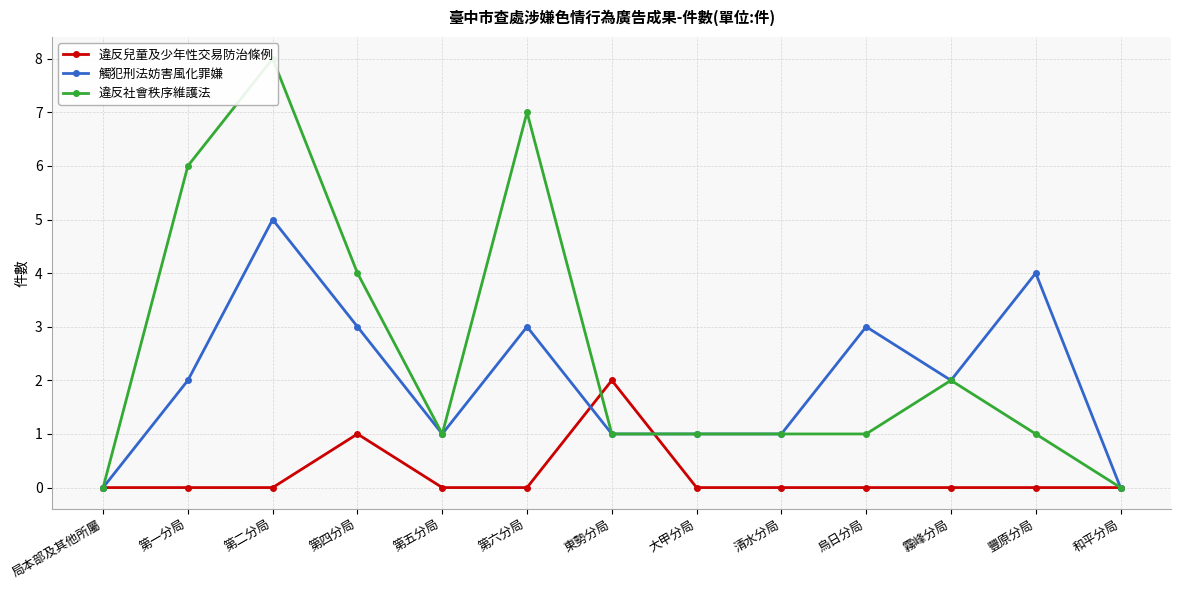

At which category is the sum across all series the highest?

第二分局